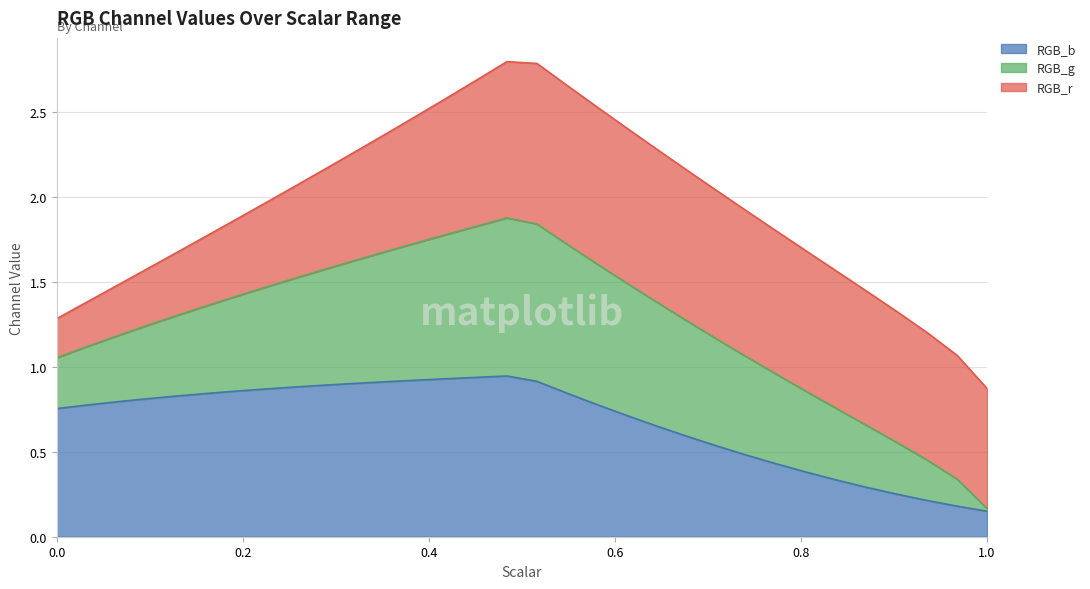

At how many categories does at least one series exceed 2?

15